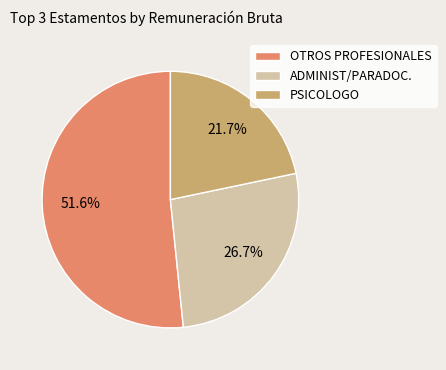

Approximately how many times larger is the value at ADMINIST/PARADOC. compared to OTROS PROFESIONALES?

0.5